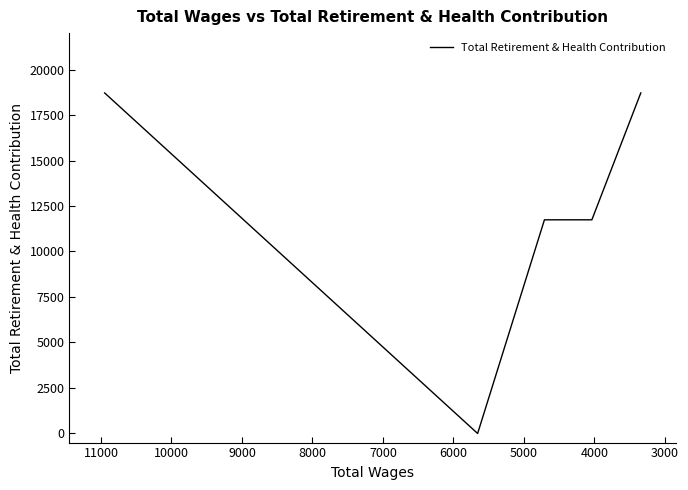

Reading left to right, extract all data points from this chart.

18712	0	11741	11741	18712